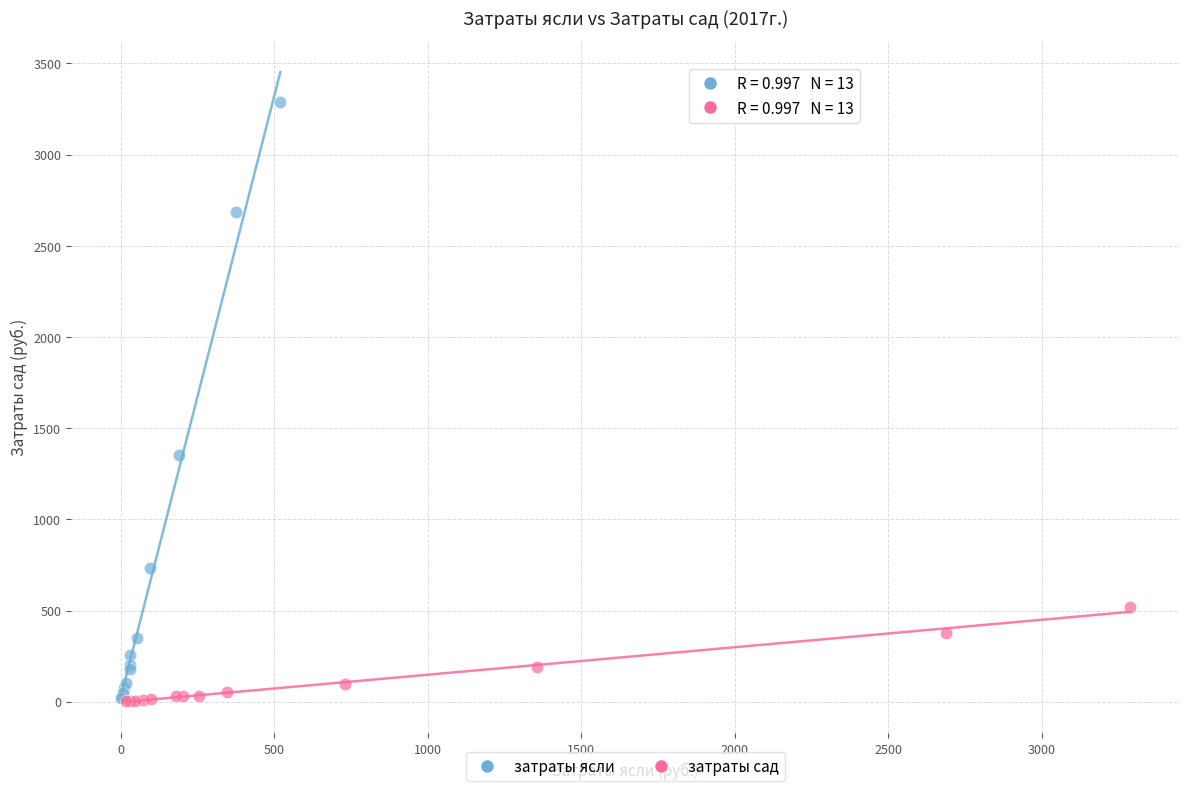

What are all the series names shown in the legend?

затраты ясли, затраты сад